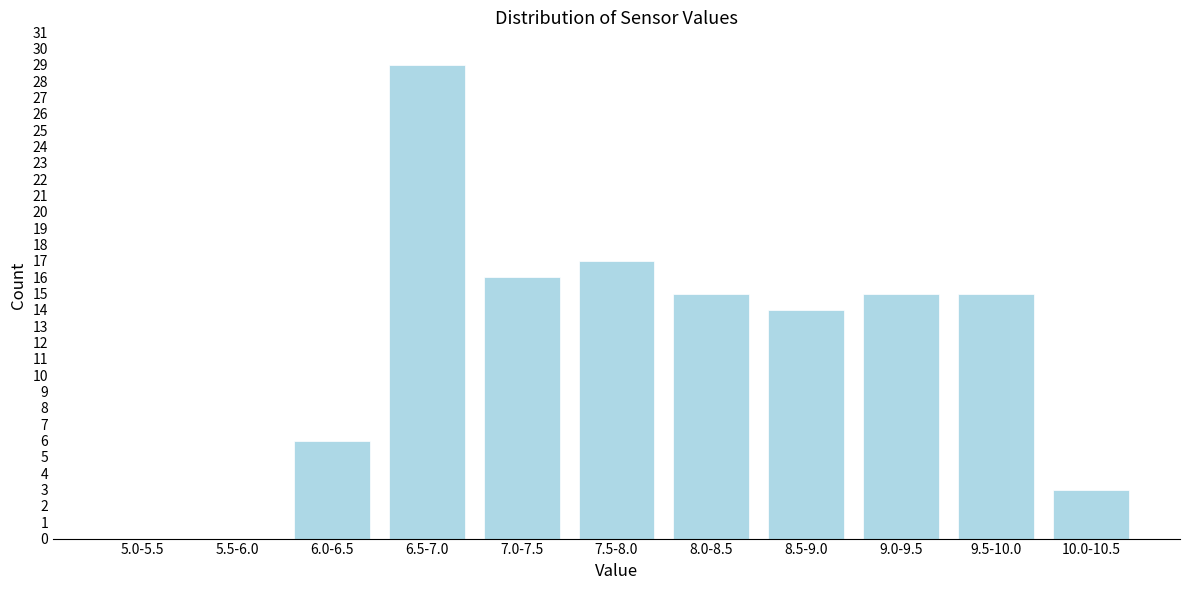

Reading left to right, what are all the values shown in this chart?

5.0-5.5=0	5.5-6.0=0	6.0-6.5=6	6.5-7.0=29	7.0-7.5=16	7.5-8.0=17	8.0-8.5=15	8.5-9.0=14	9.0-9.5=15	9.5-10.0=15	10.0-10.5=3